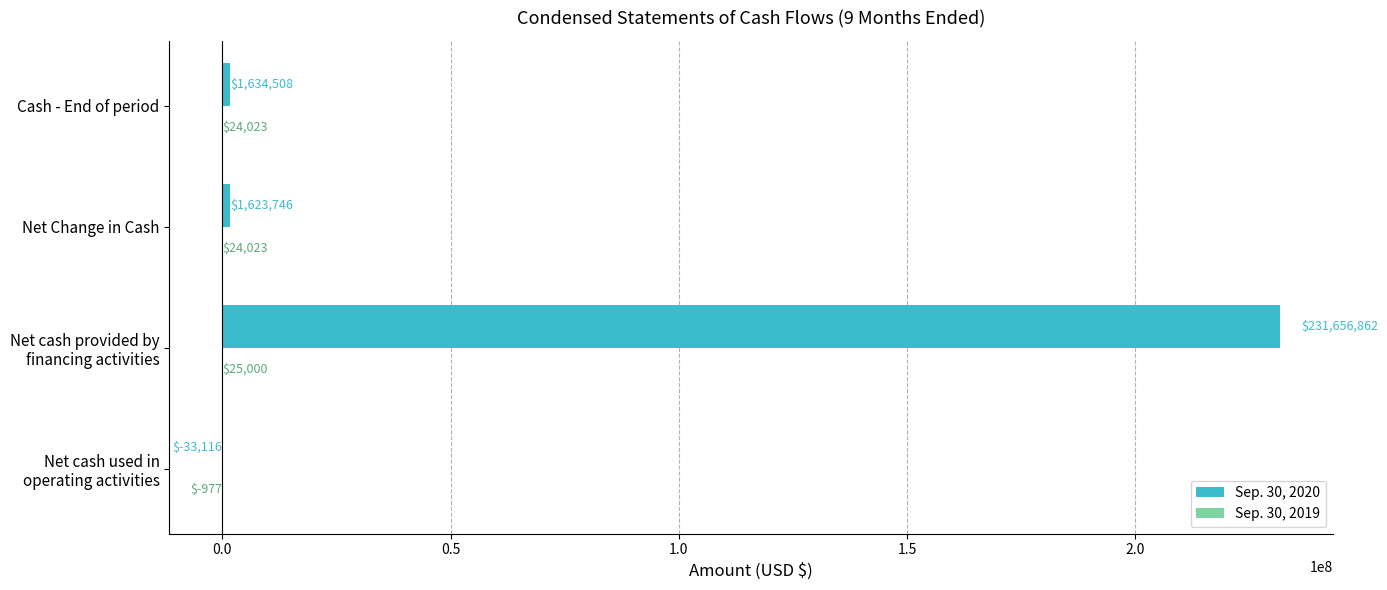

Where is Sep. 30, 2020 nearest to the value 115811873?

Cash - End of period